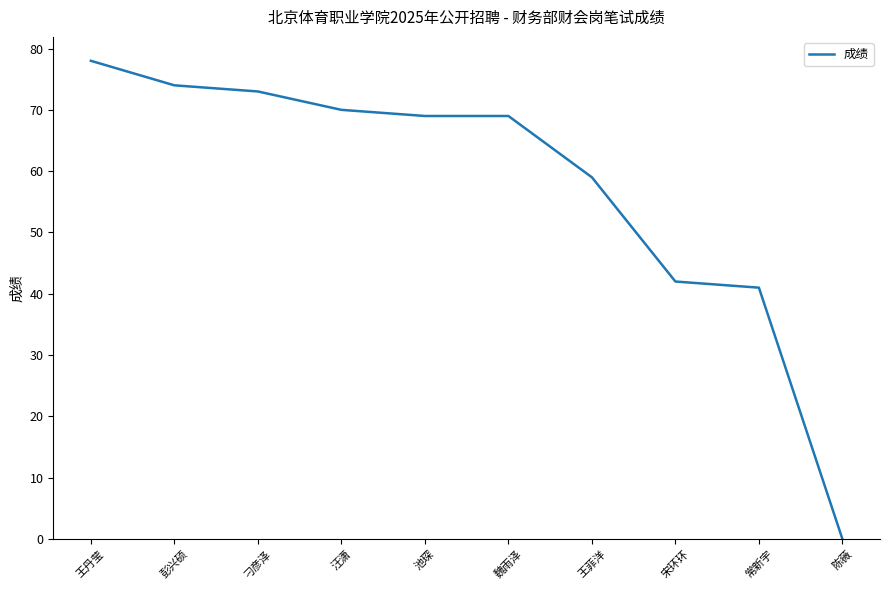

Is it true that the value at 彭兴硕 is 120?

False